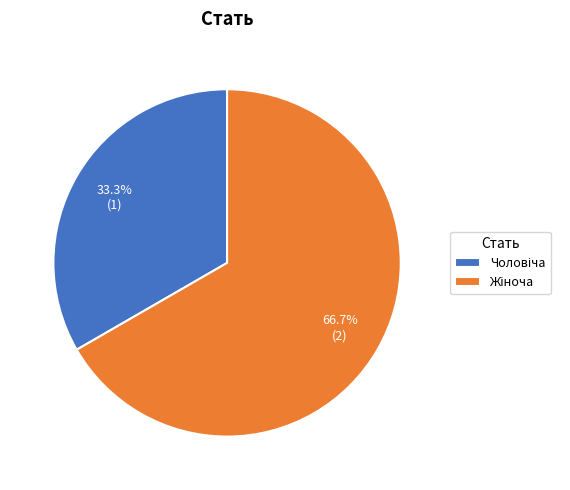

Which slice is the largest?

Жіноча